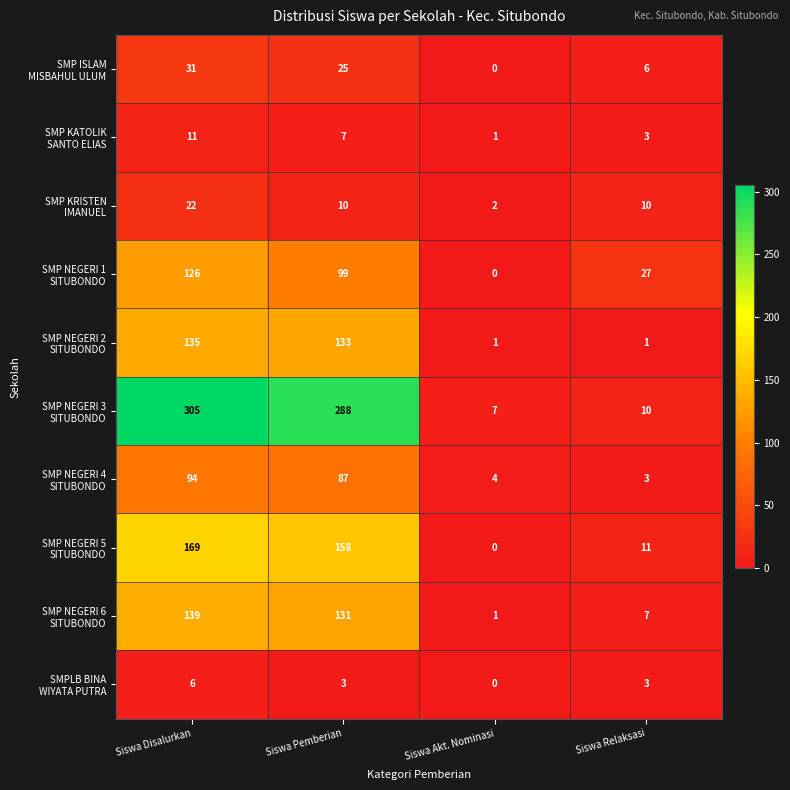

What is the total value across all series at Siswa Pemberian?

941